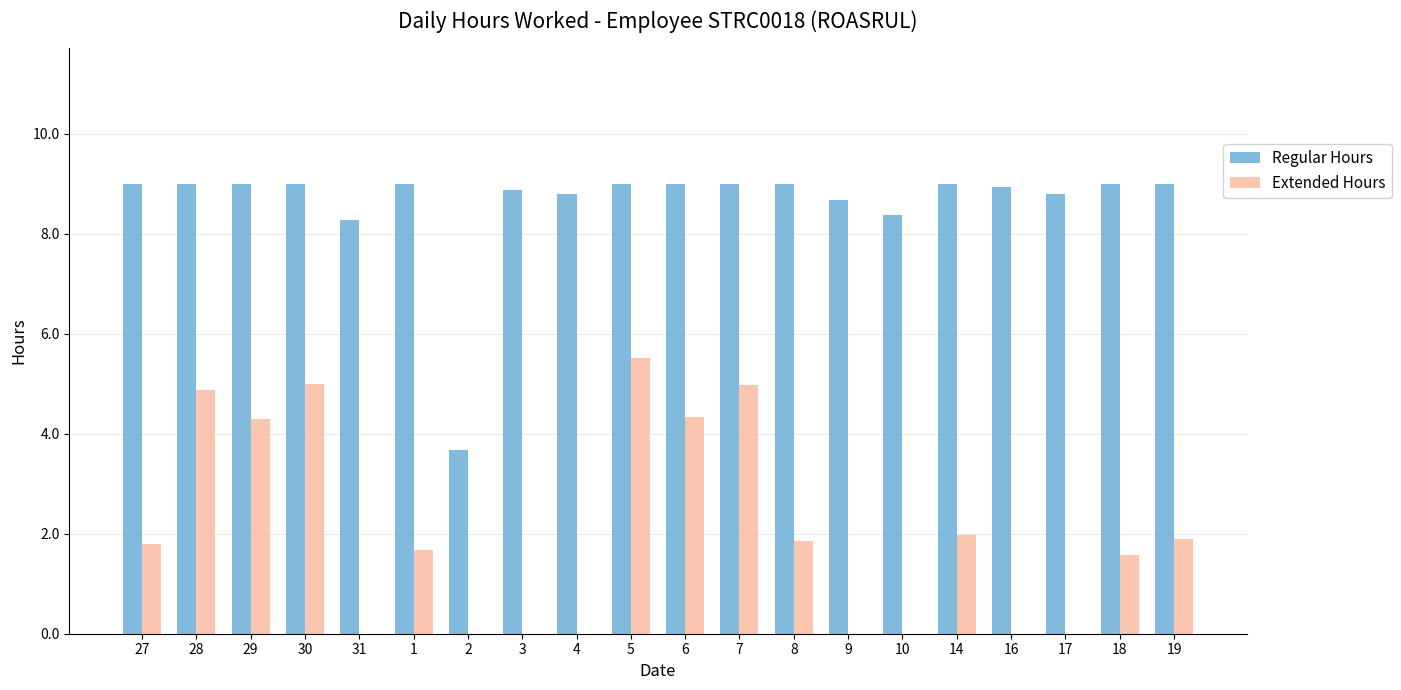

At which category is the sum across all series the highest?

5